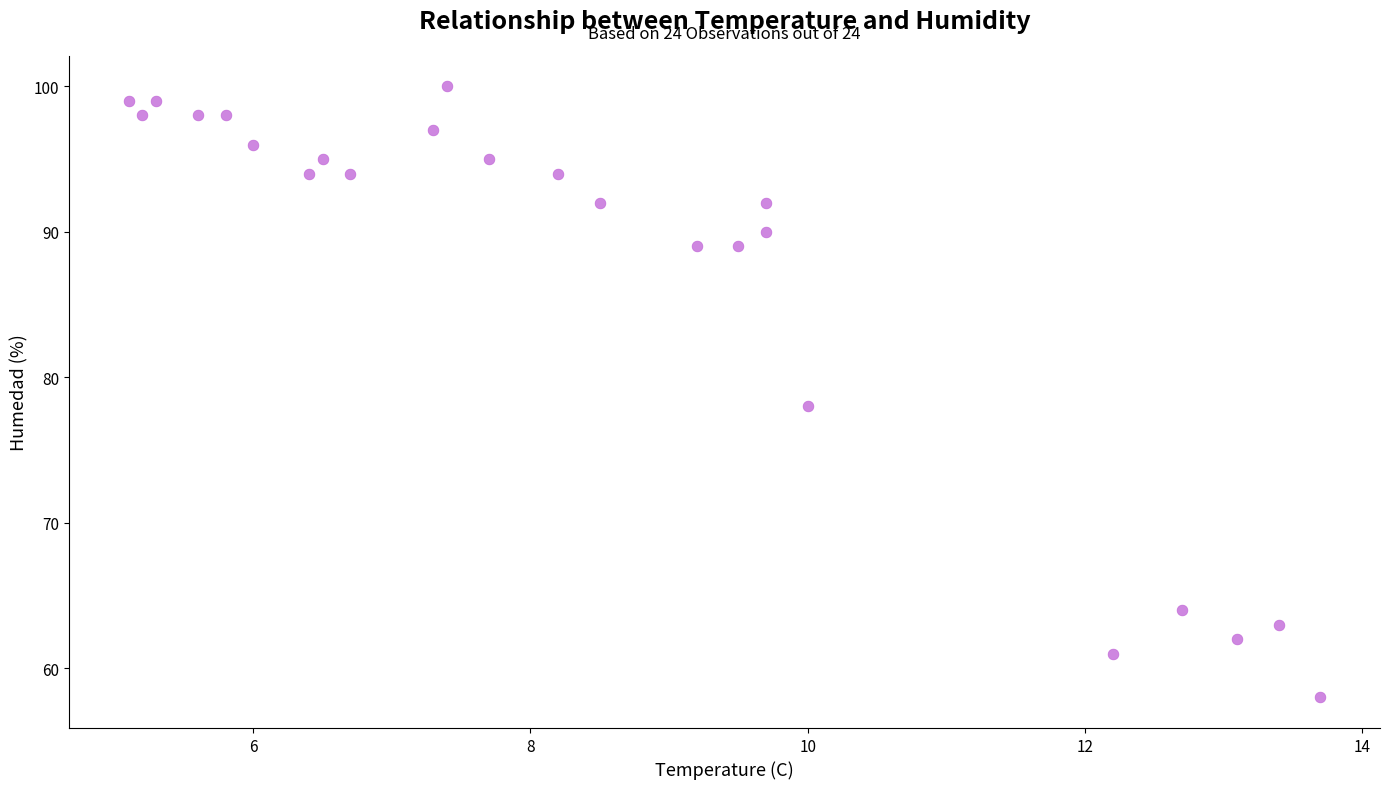

What Y value in the scatter plot is closest to 79?

78